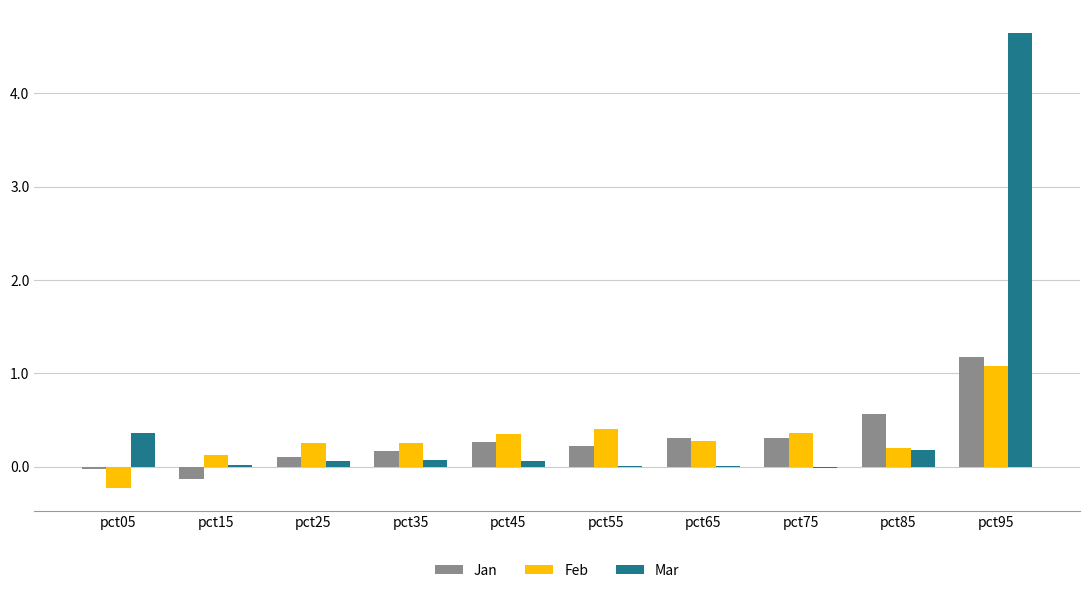

The Mar series shows 7.9 at pct95. True or false?

False